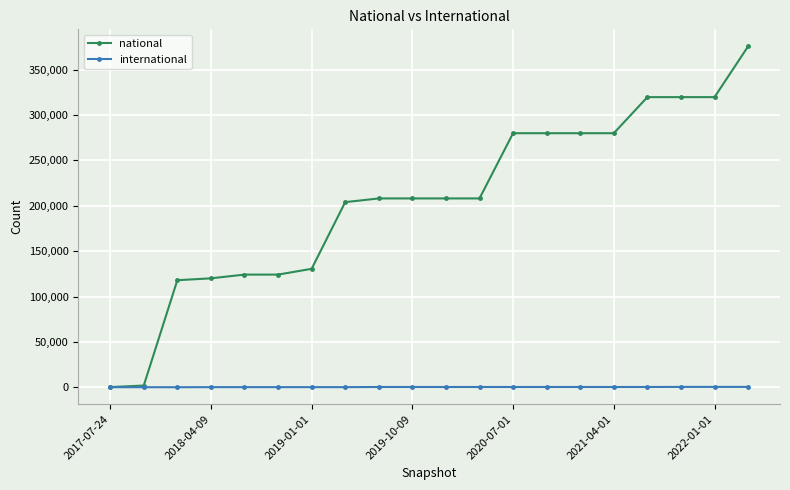

List the series in order of their peak value, lowest first.

international, national